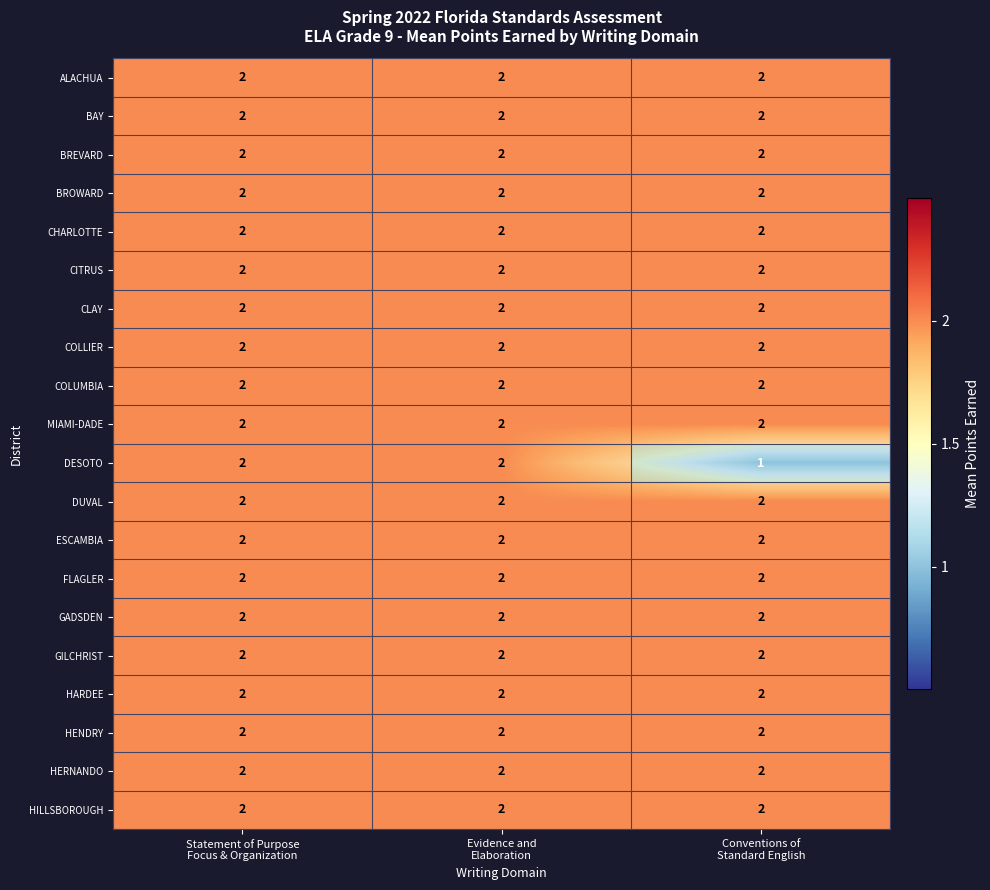

At how many categories does at least one series exceed 1?

3